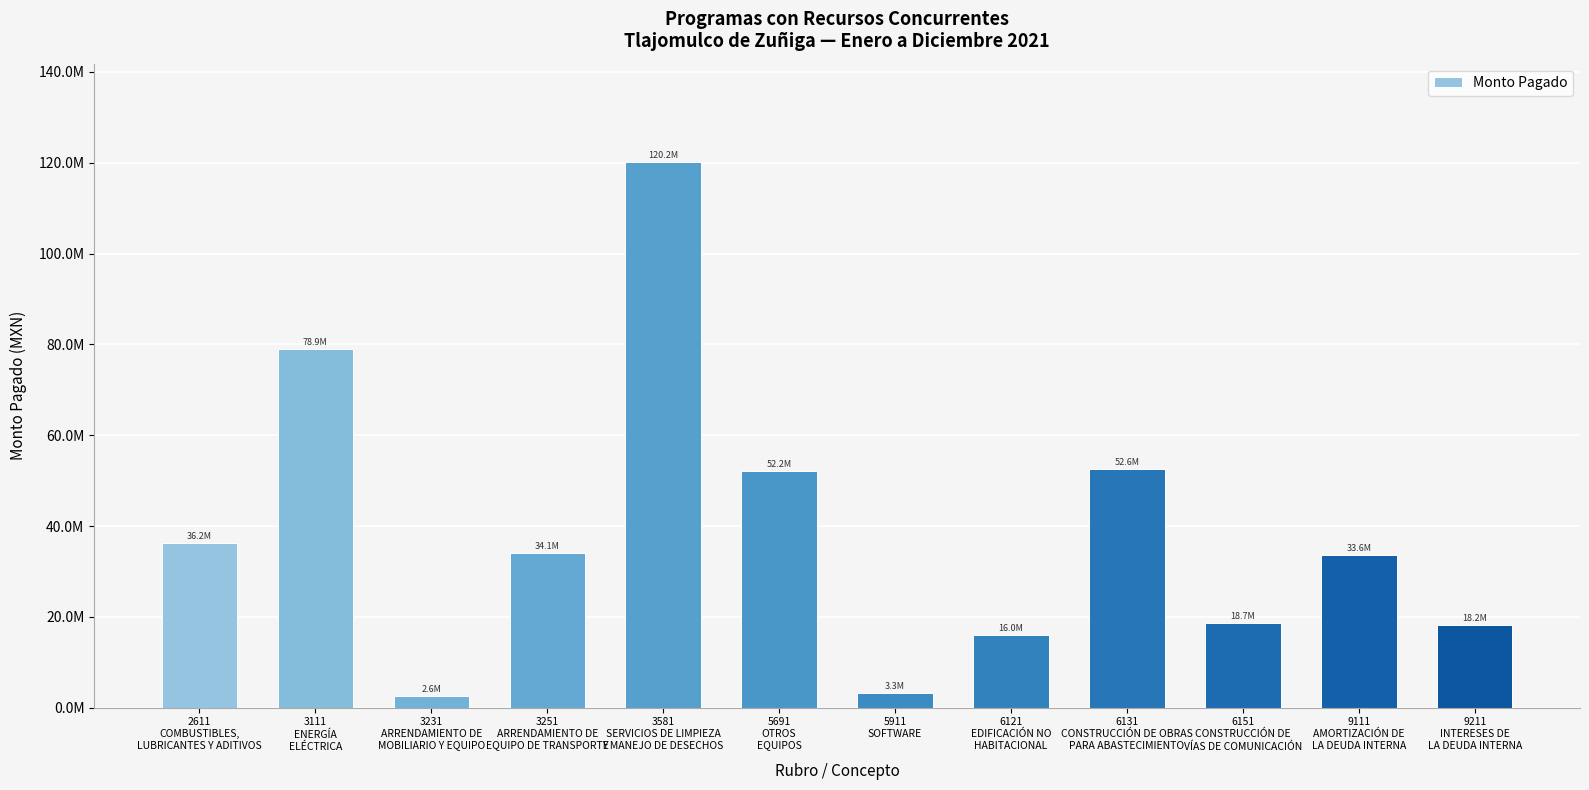

Are the bars horizontal?

No